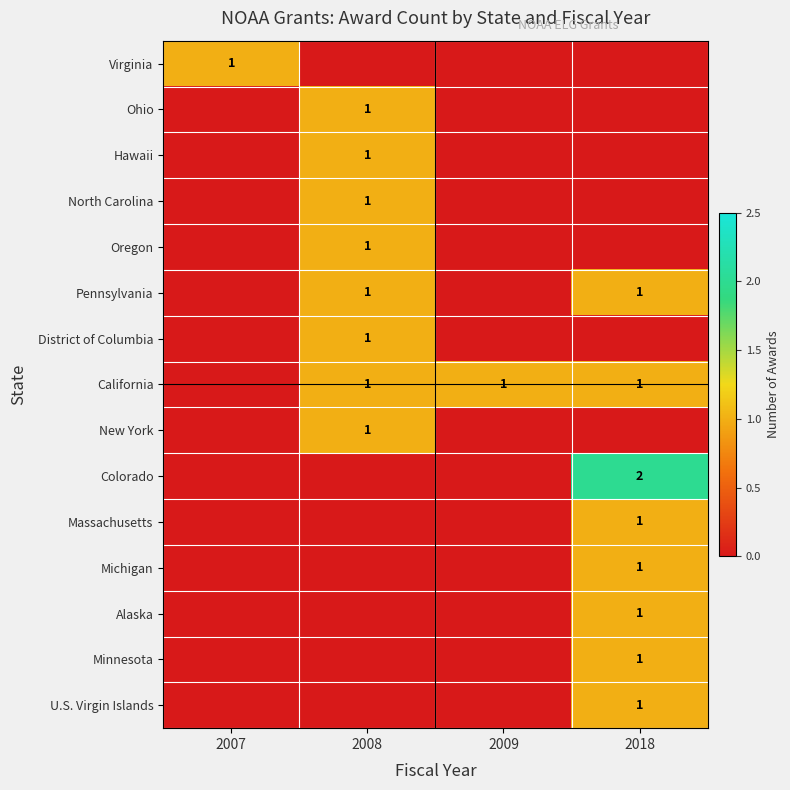

True or false: Massachusetts has a value of 1 at 2018.

True